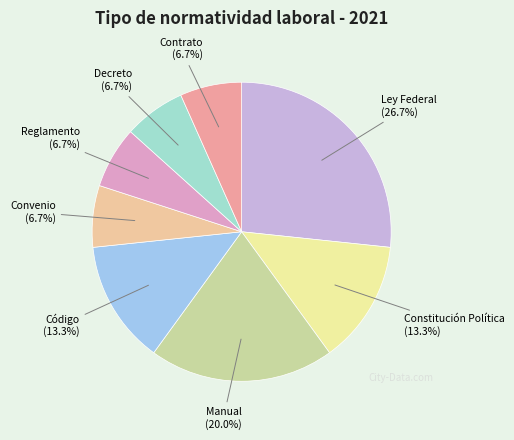

Approximately how many times larger is the value at Convenio compared to Constitución Política?

0.5